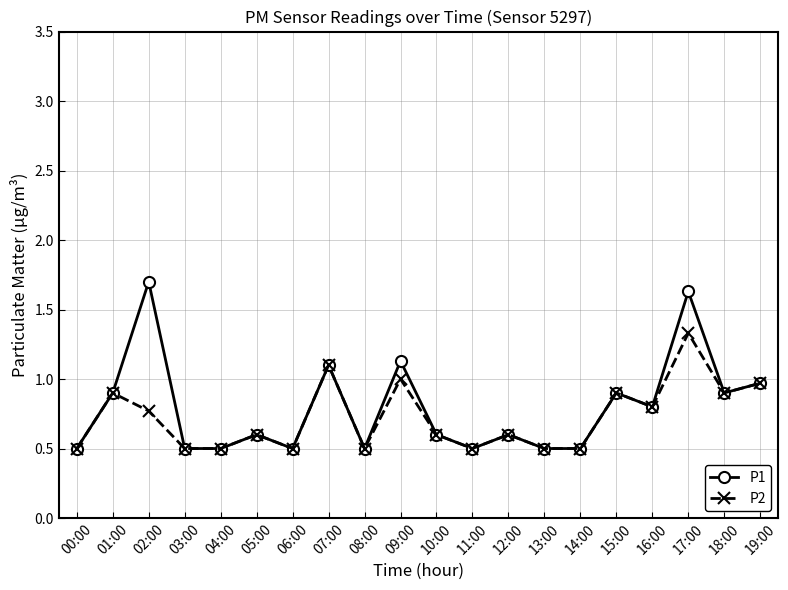

Rank the series by their maximum value, from lowest to highest.

P2, P1